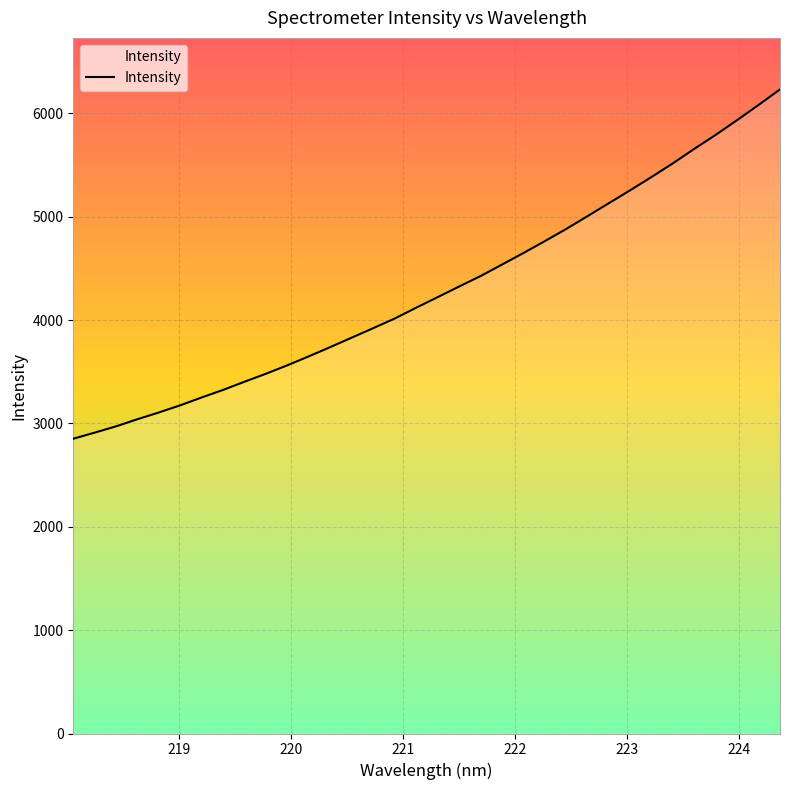

How many lines are shown in the chart?

1